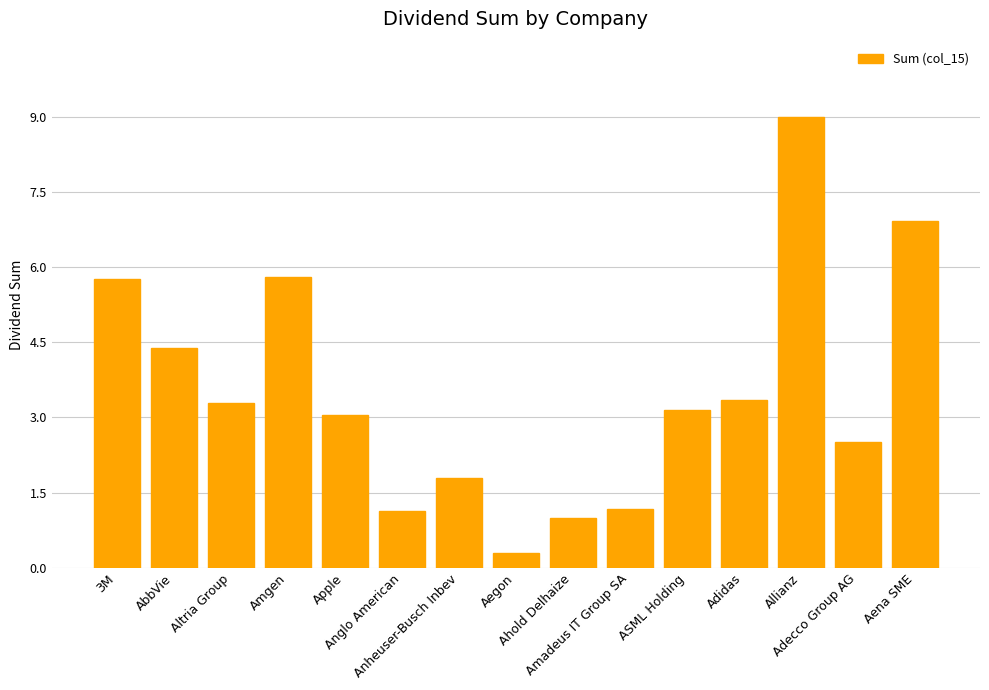

At which label does the data first exceed 3?

3M